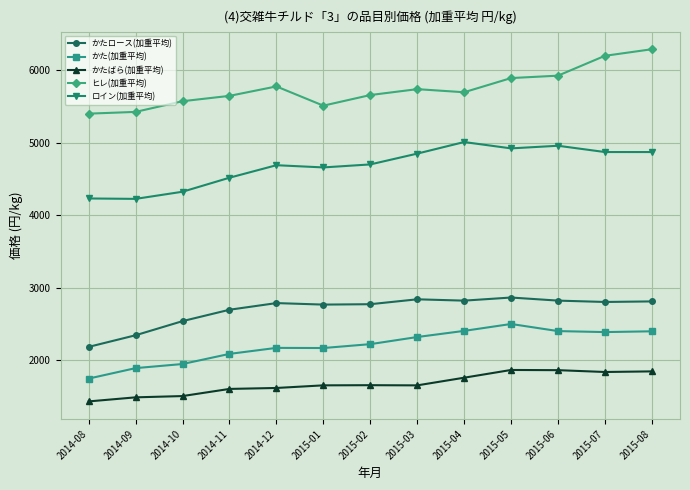

What is the label of the 3rd point from the right?

2015-06